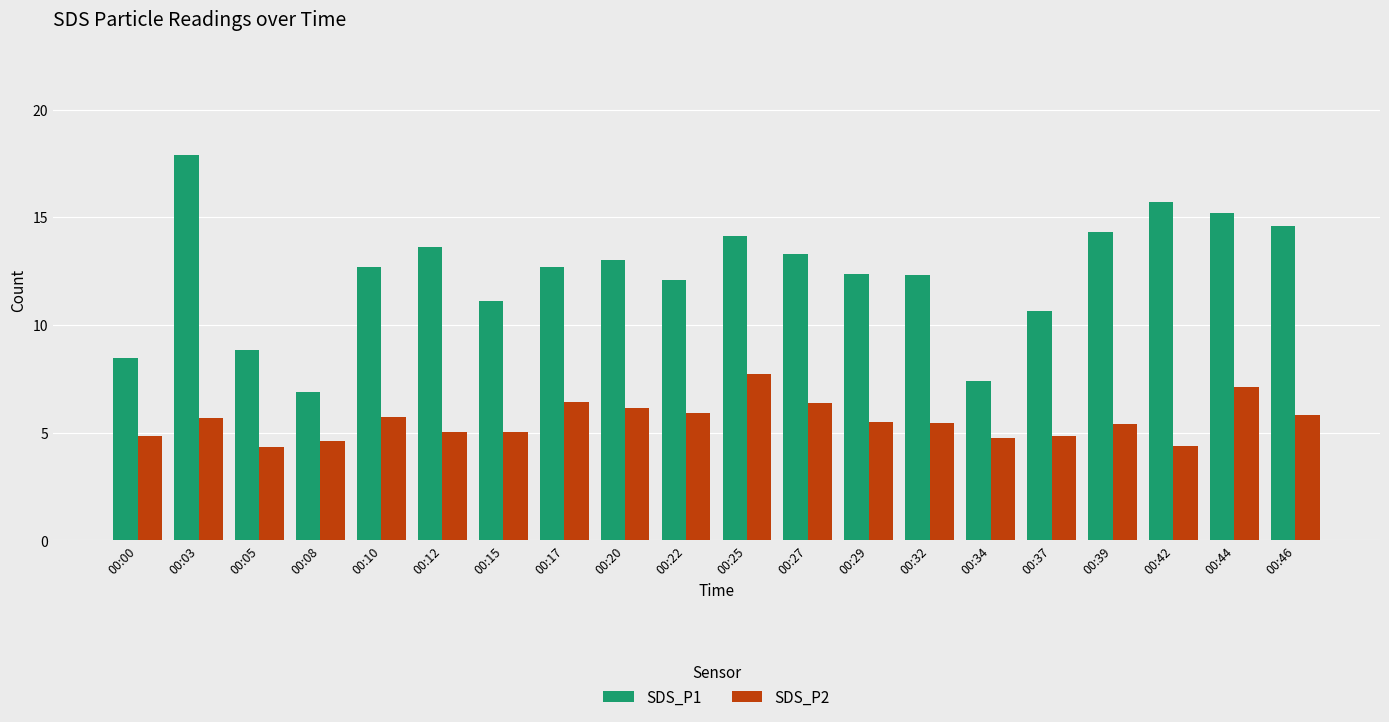

What is the sum of all SDS_P1 values?

247.3